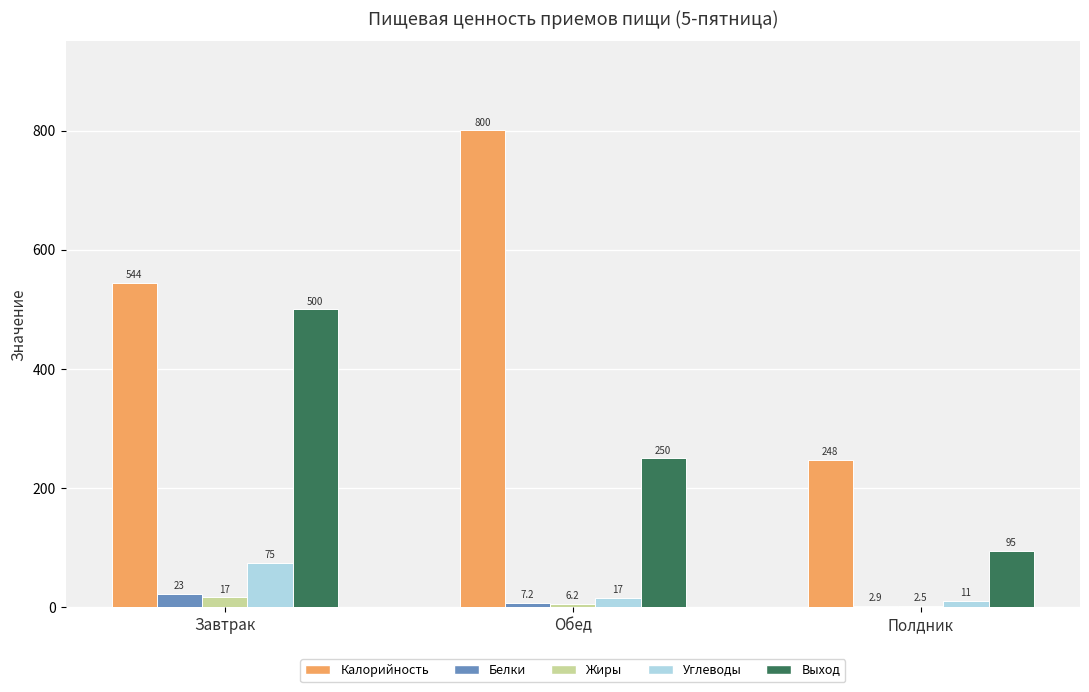

Reading left to right, list all the values displayed in this chart.

Калорийность: Завтрак=544.4	Обед=800.3	Полдник=248.0
Белки: Завтрак=22.6	Обед=7.2	Полдник=2.9
Жиры: Завтрак=16.8	Обед=6.2	Полдник=2.5
Углеводы: Завтрак=75.2	Обед=16.5	Полдник=11.0
Выход: Завтрак=500.0	Обед=250.0	Полдник=95.0